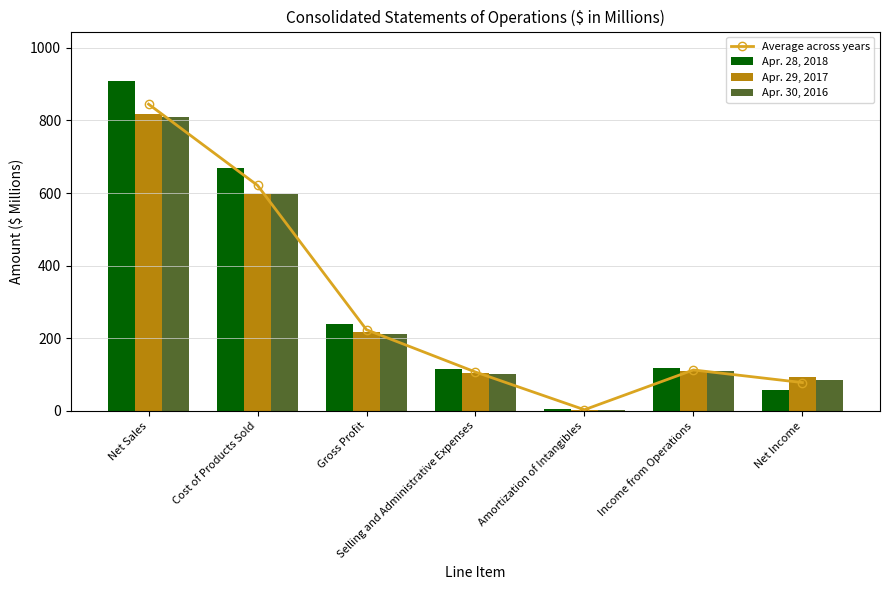

At which category does the chart reach its minimum across all series?

Amortization of Intangibles